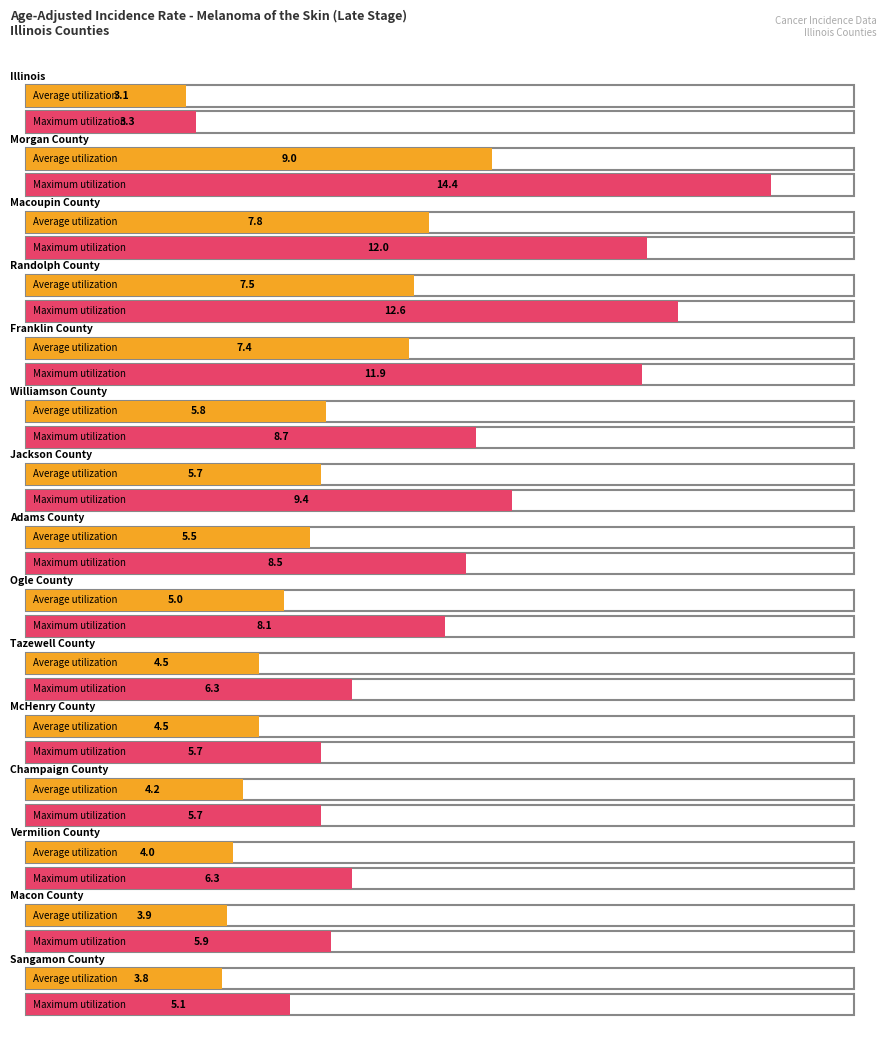

The value of Maximum utilization at Franklin County is 11.9. True or false?

True